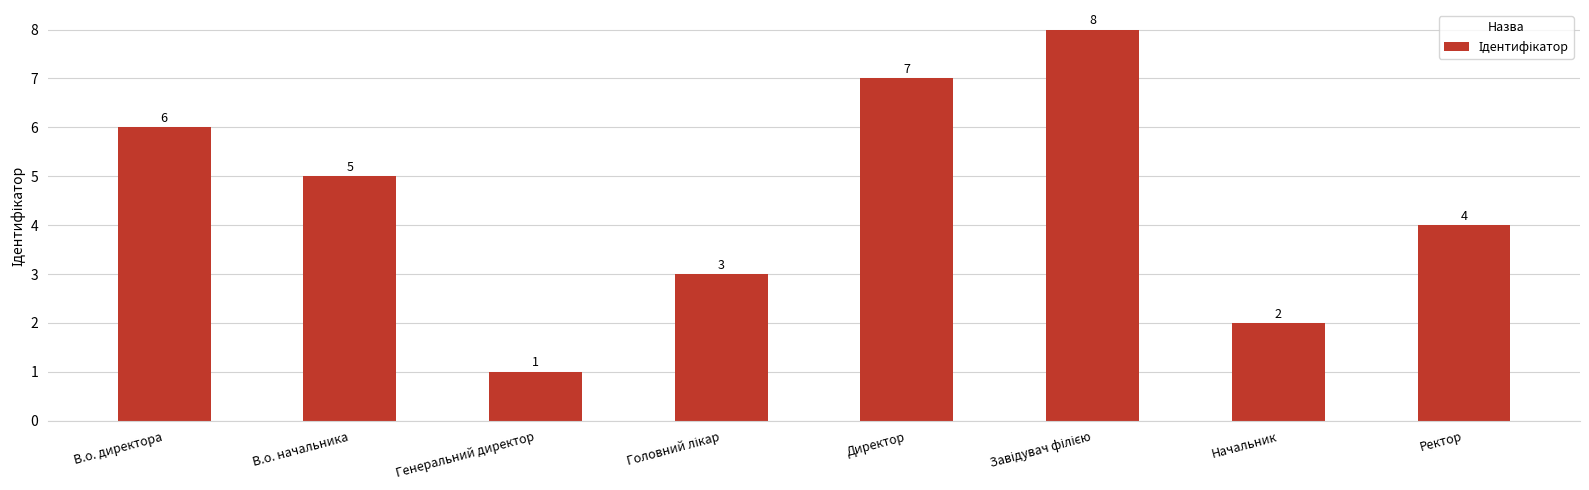

What is the value of the 1st bar from the left?

6